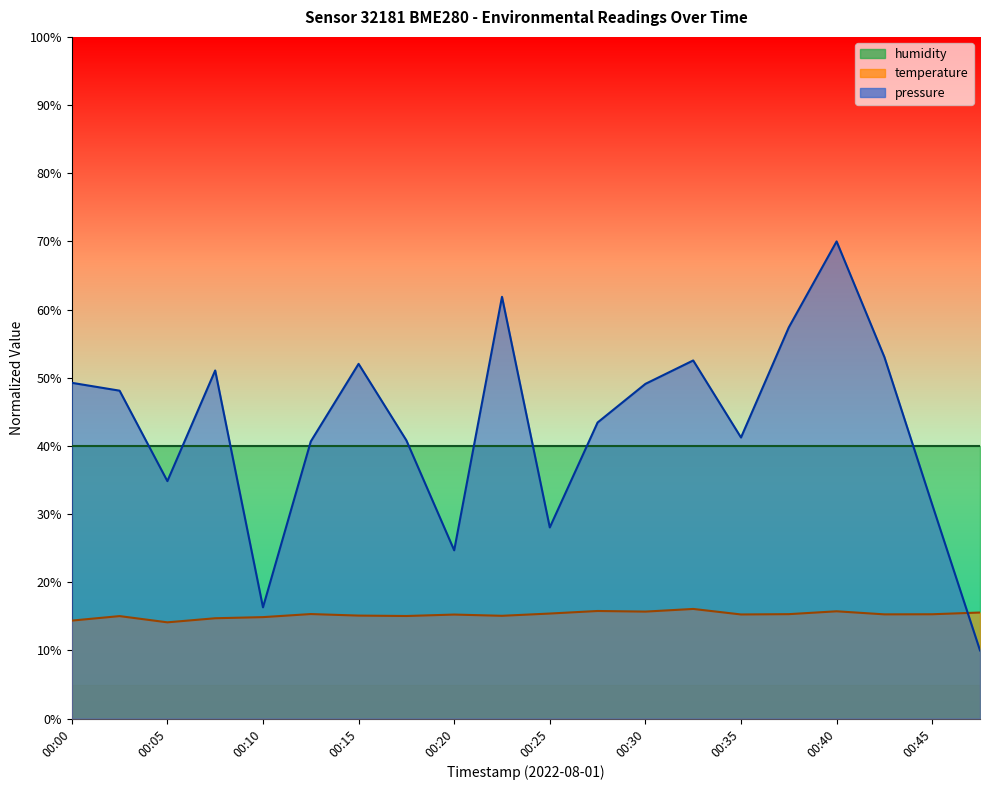

List the series in order of their peak value, highest first.

pressure, humidity, temperature